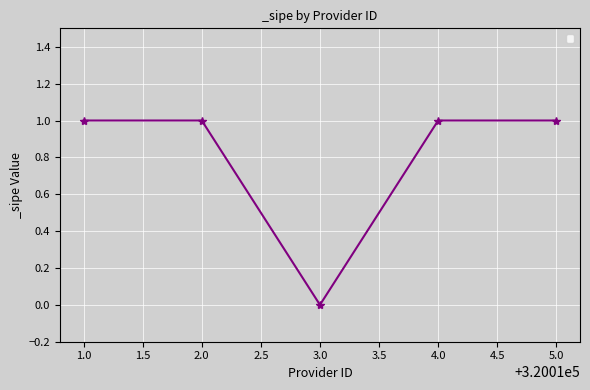

Which category has the lowest value across all series?

3.0